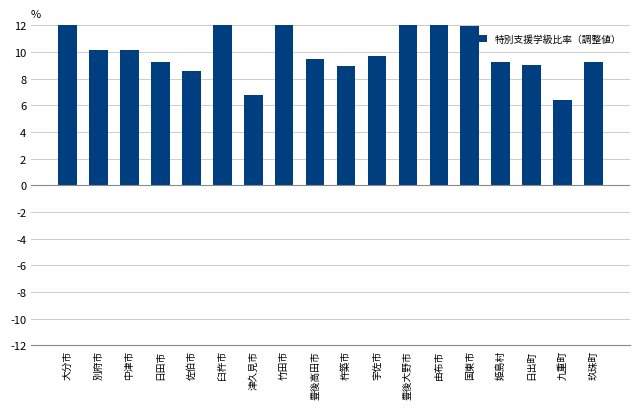

What is the average value?

10.2